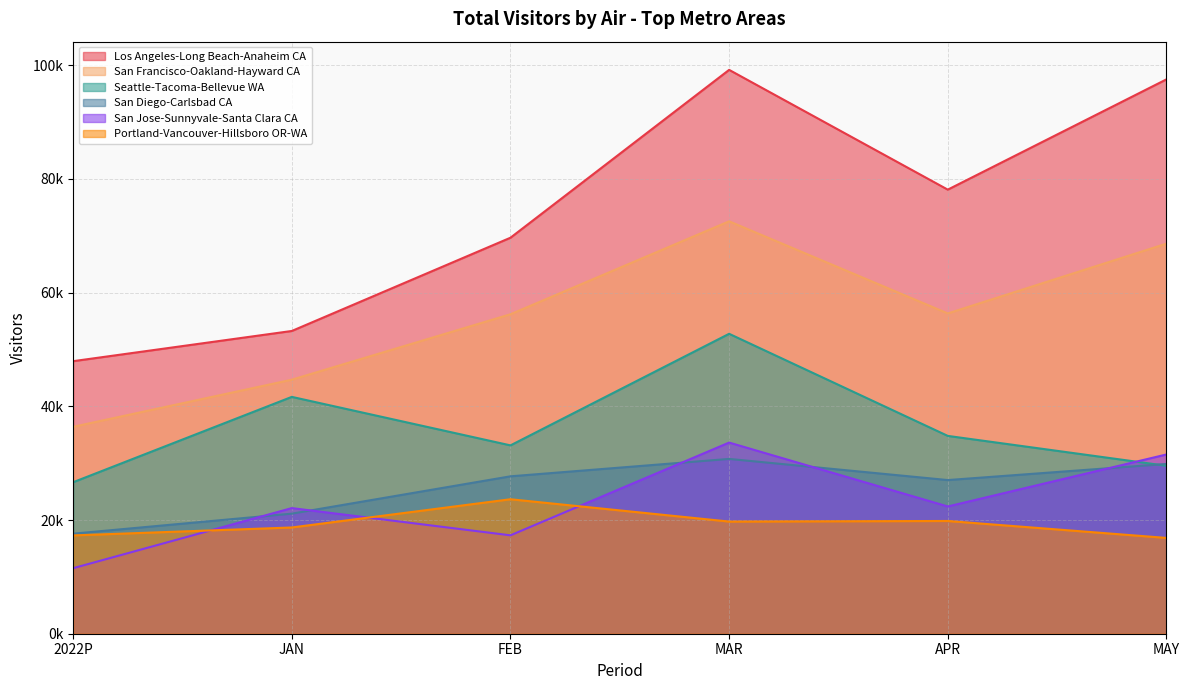

What is the total value across all series at 2022P?

157436.3